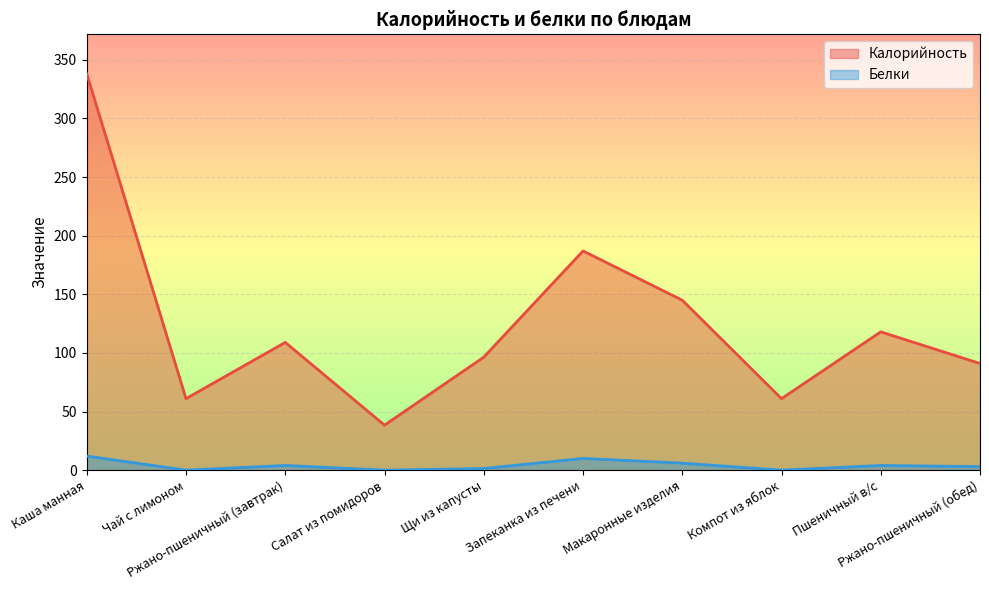

What is the value of the Белки point at the 9th from the left?

4.0